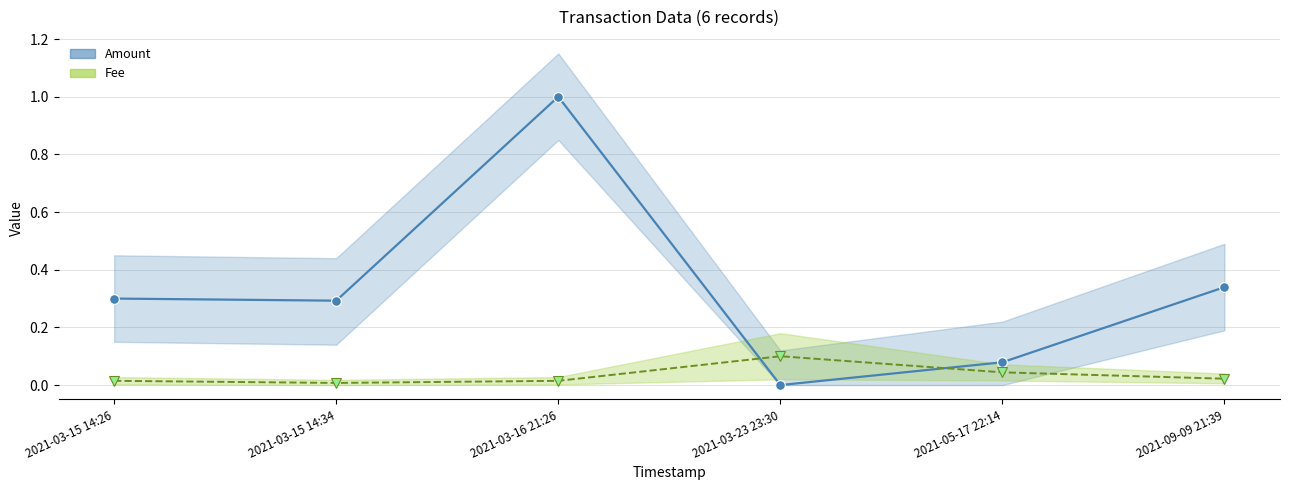

At which category does the chart reach its peak across all series?

2021-03-16 21:26